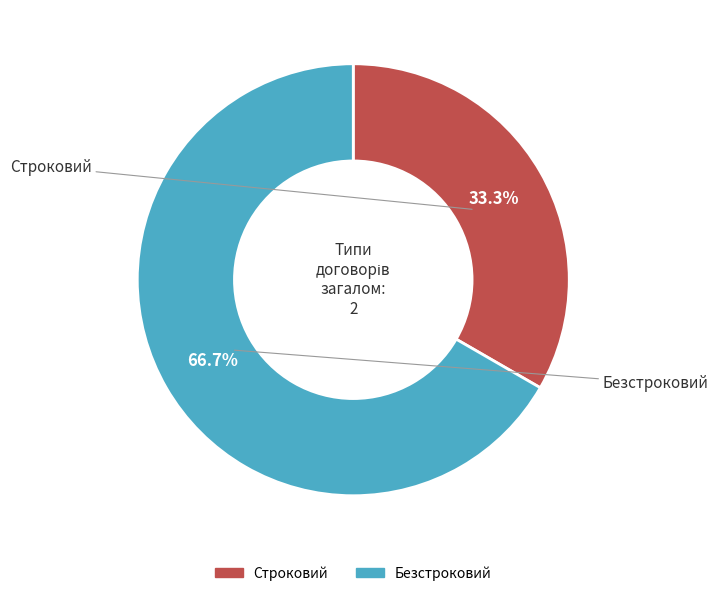

Which slice is the smallest?

Строковий